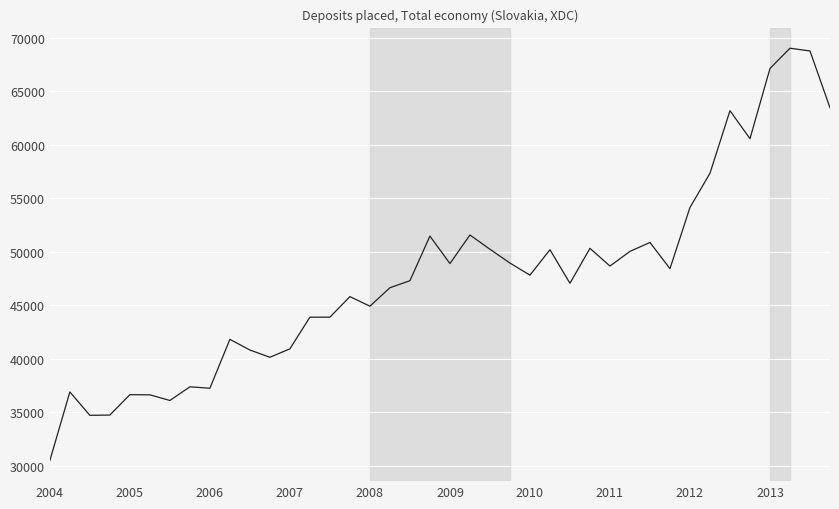

Is this an area chart (filled region under the line)?

No